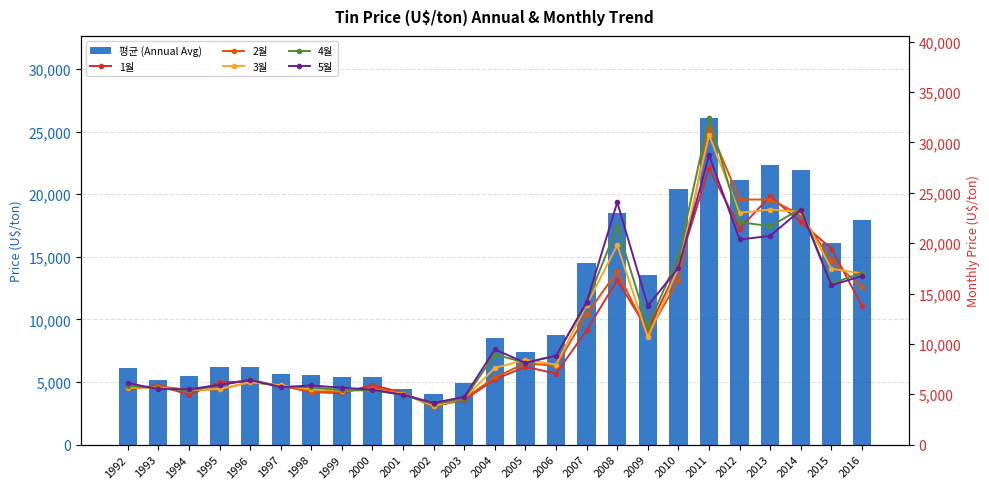

At which category does the chart reach its peak across all series?

2011